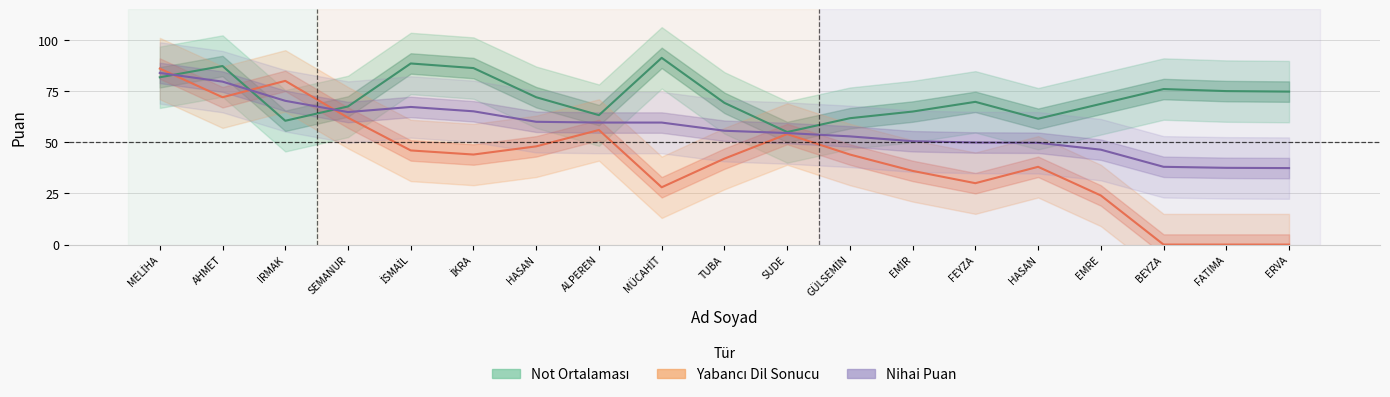

List the series in order of their peak value, highest first.

Not Ortalaması, Yabancı Dil Sonucu, Nihai Puan